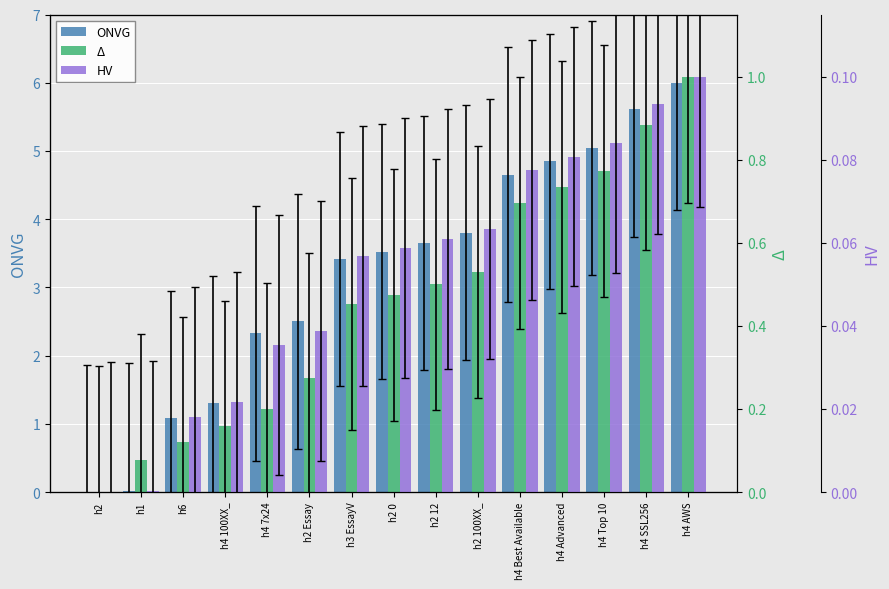

What is the label of the 10th bar from the right?

h2 Essay